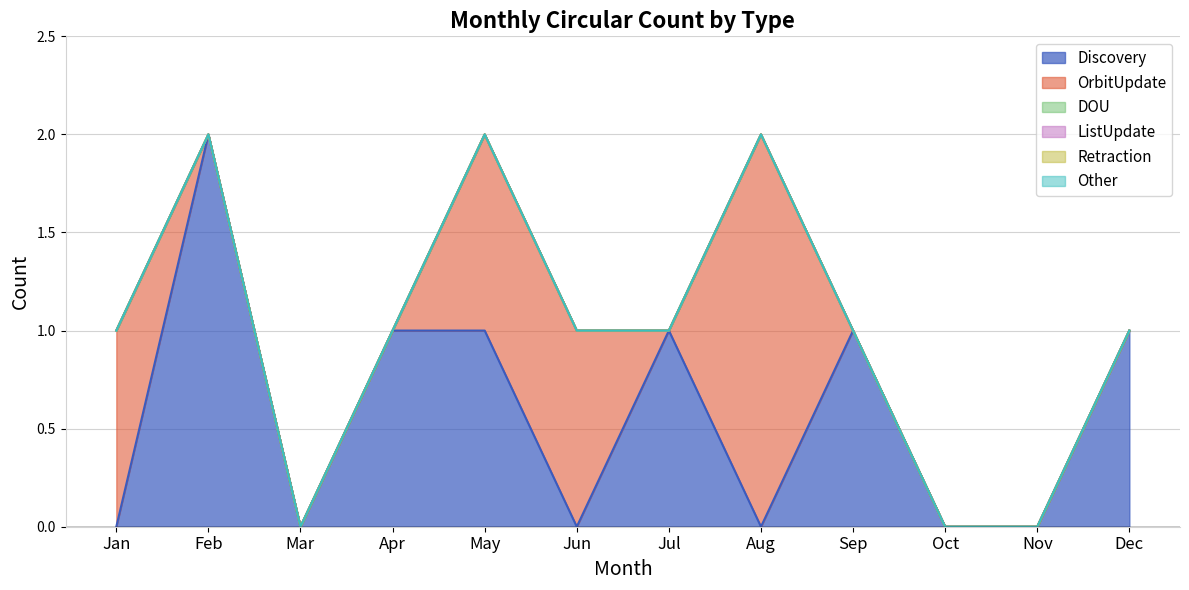

How many interior local valleys does the Discovery series have?

3